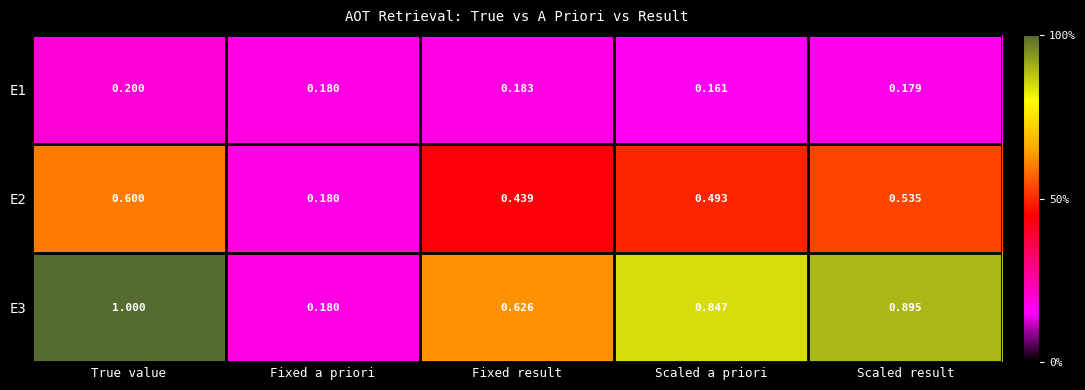

How many data points does each series have?

5